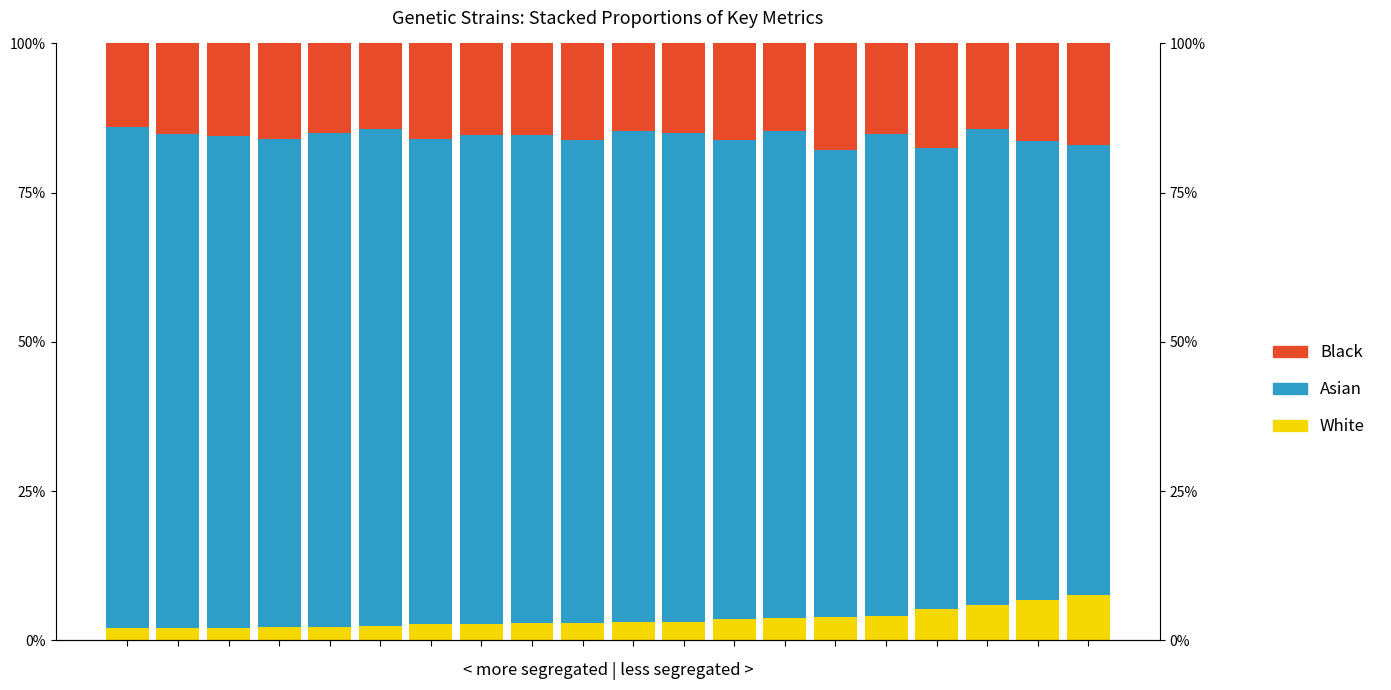

What is the minimum value for Black?

0.1